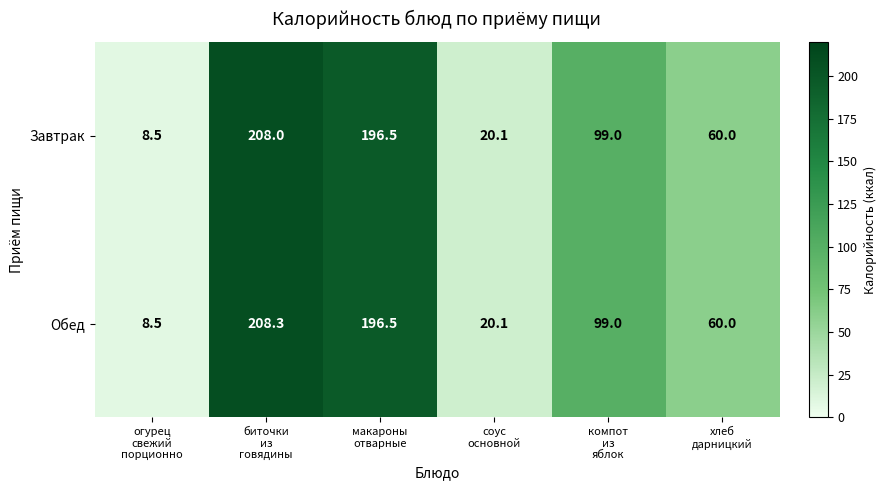

Which series has the widest spread of values?

Обед